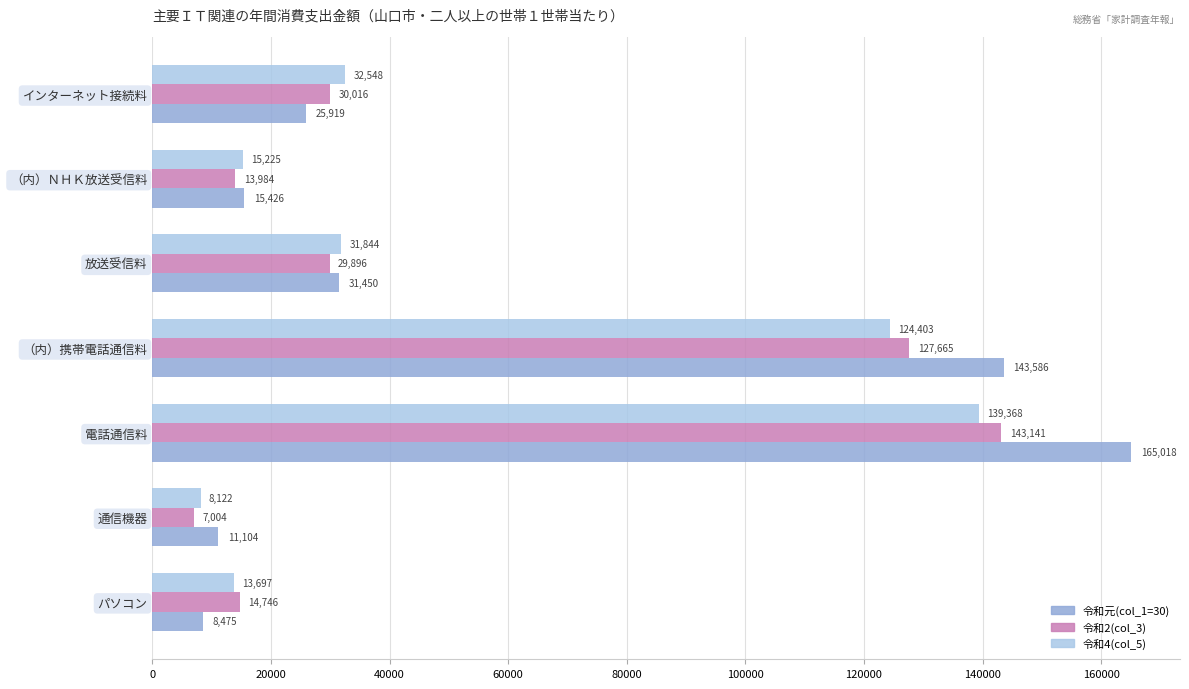

Is it true that 令和4(col_5) equals 84387 at （内）携帯電話通信料?

False